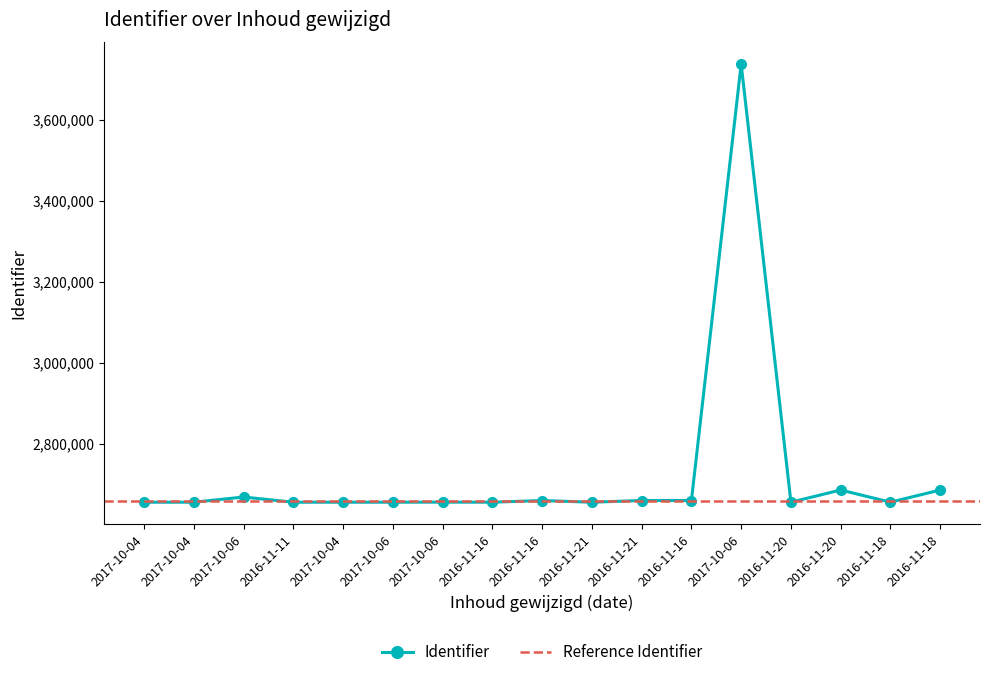

Which category has the lowest value across all series?

2017-10-04